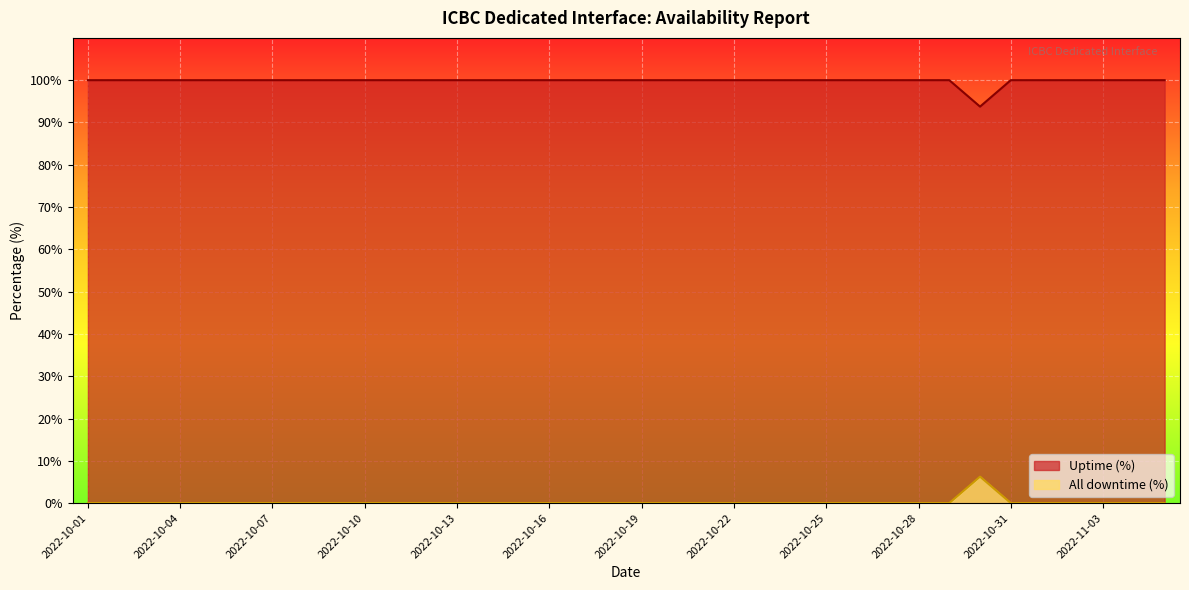

Between 2022-10-15 and 2022-10-17, which series saw the biggest shift?

Uptime (%)